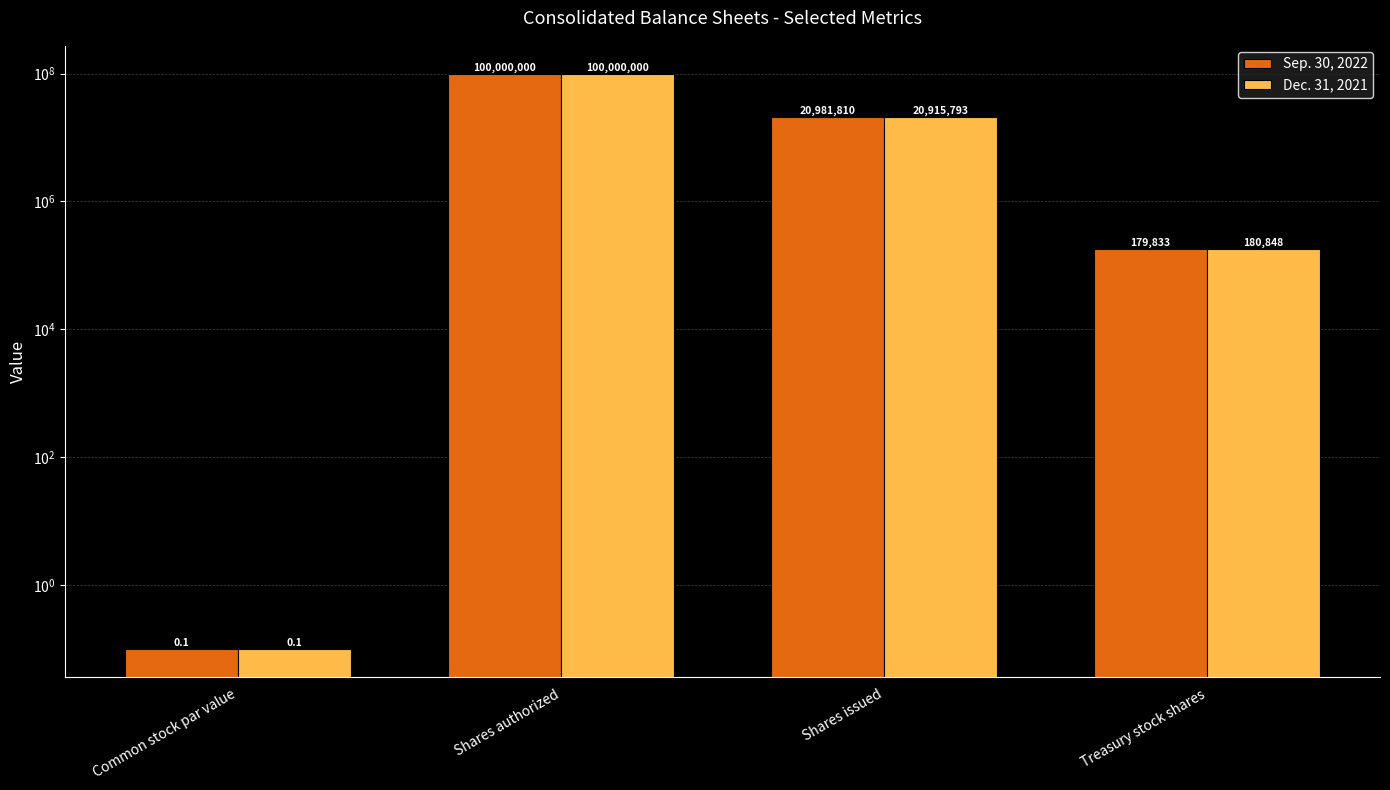

Read the Dec. 31, 2021 value at Common stock par value.

0.1